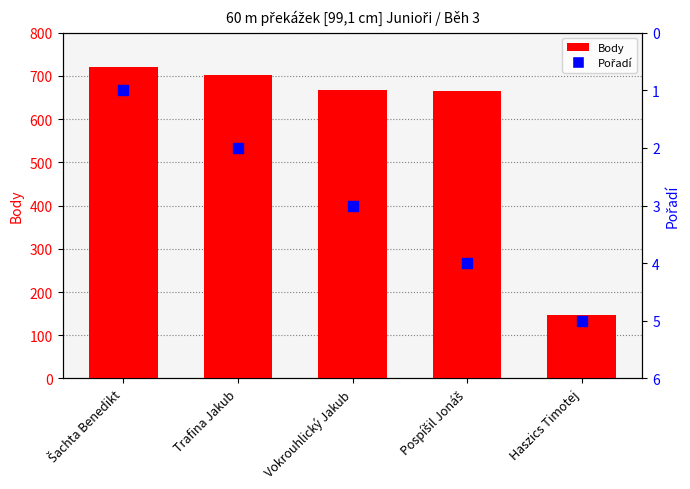

Which series has the largest Y range (max minus min)?

Body